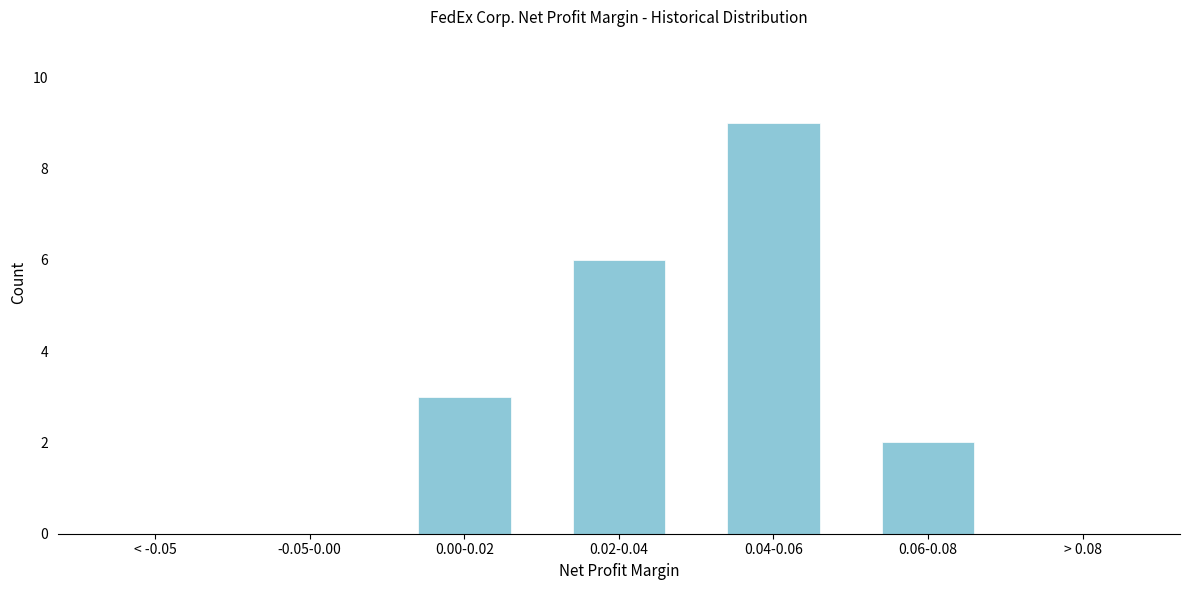

Reading right to left, what are all the values shown in this chart?

> 0.08=0	0.06-0.08=2	0.04-0.06=9	0.02-0.04=6	0.00-0.02=3	-0.05-0.00=0	< -0.05=0